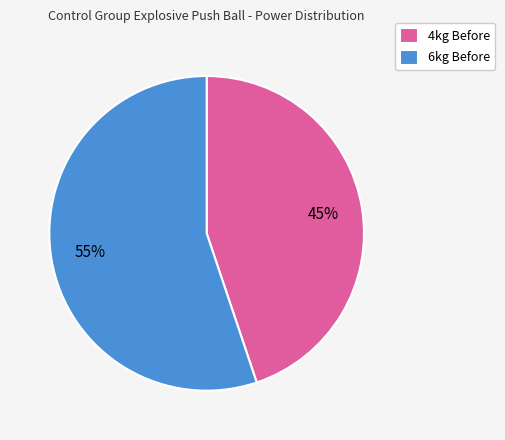

Does 6kg Before represent more than half of the total?

Yes